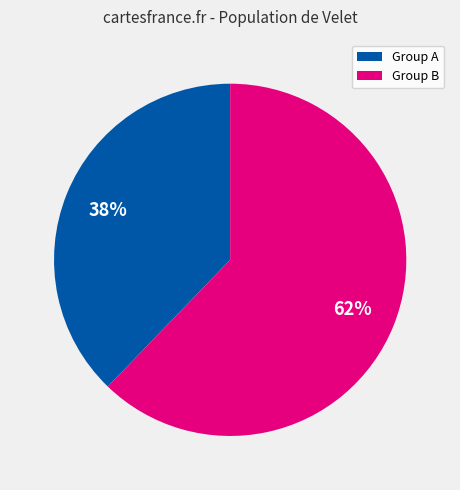

To the nearest percent, what portion does Group A represent?

38%